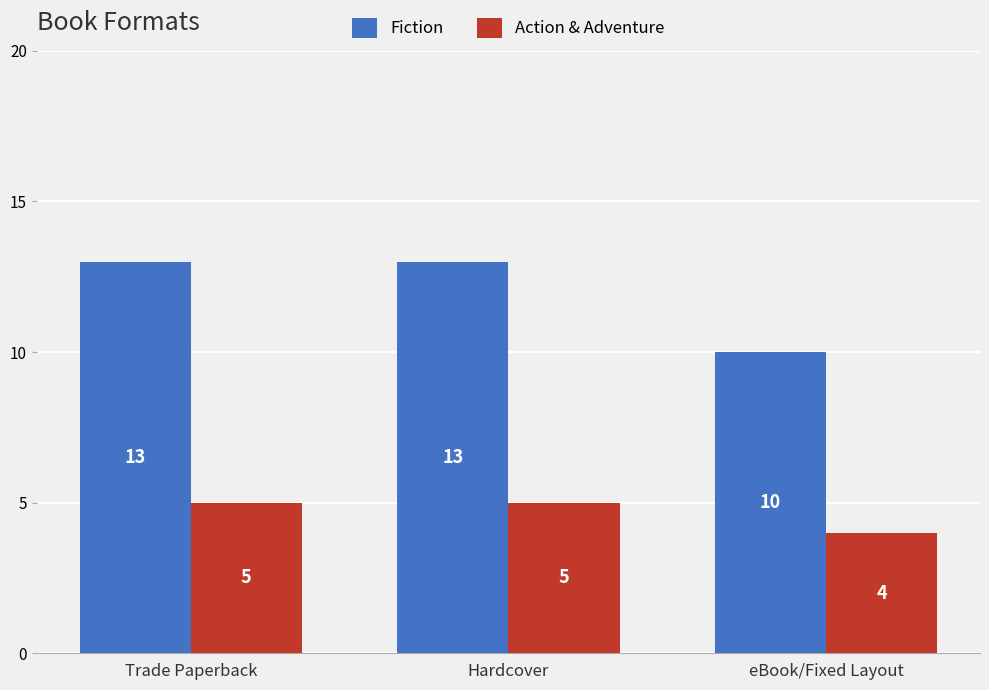

What value does the Action & Adventure series have at Trade Paperback?

5